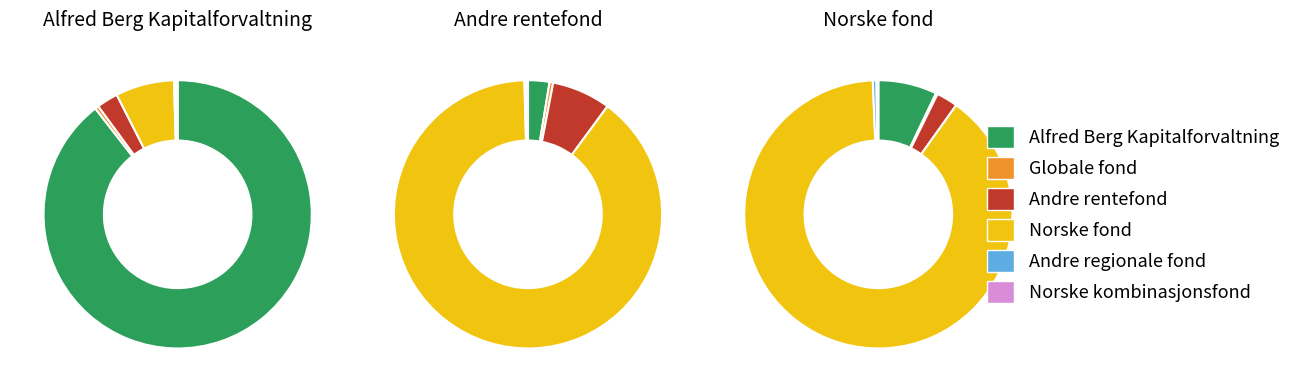

Count the number of slices in the pie.

6